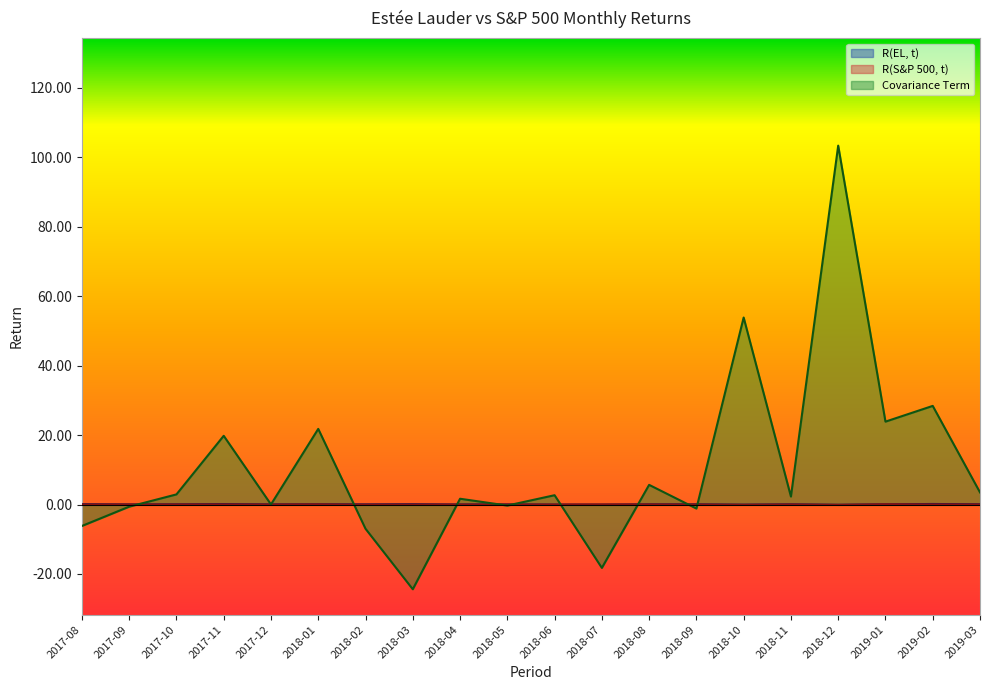

Which category has the lowest value in the R(S&P 500, t) series?

2018-12